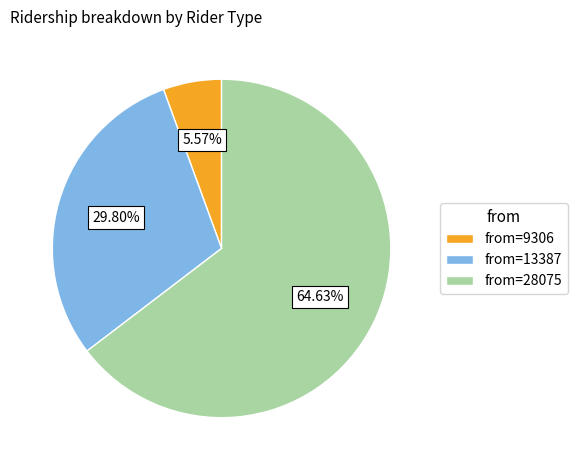

Is there any slice that represents more than half of the pie?

Yes